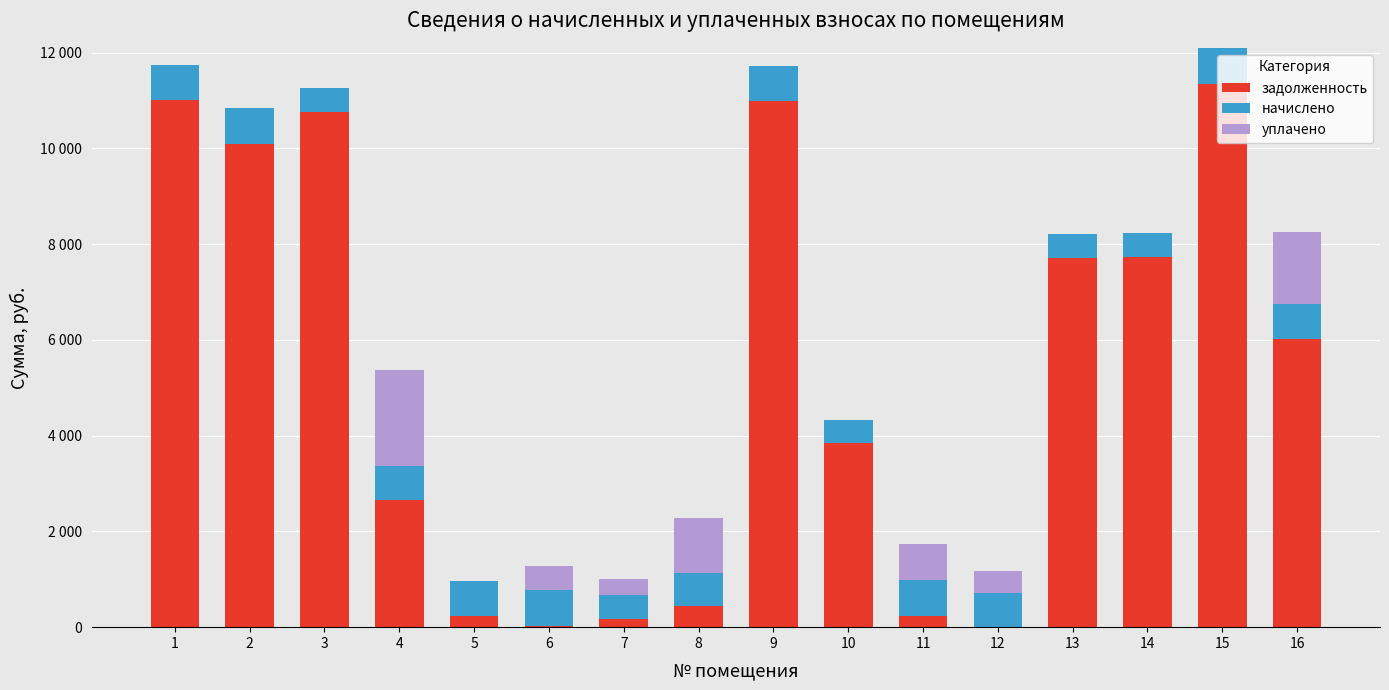

Which series has the widest spread of values?

задолженность